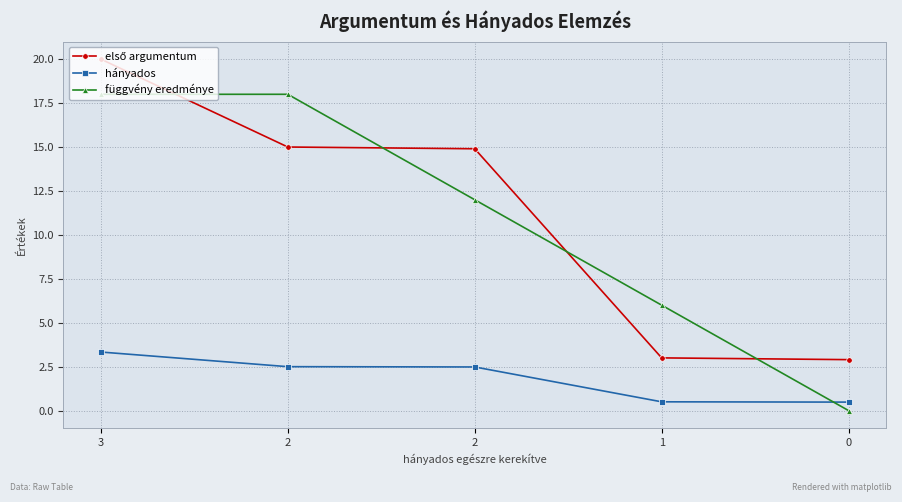

Which label corresponds to the largest value in the chart?

3